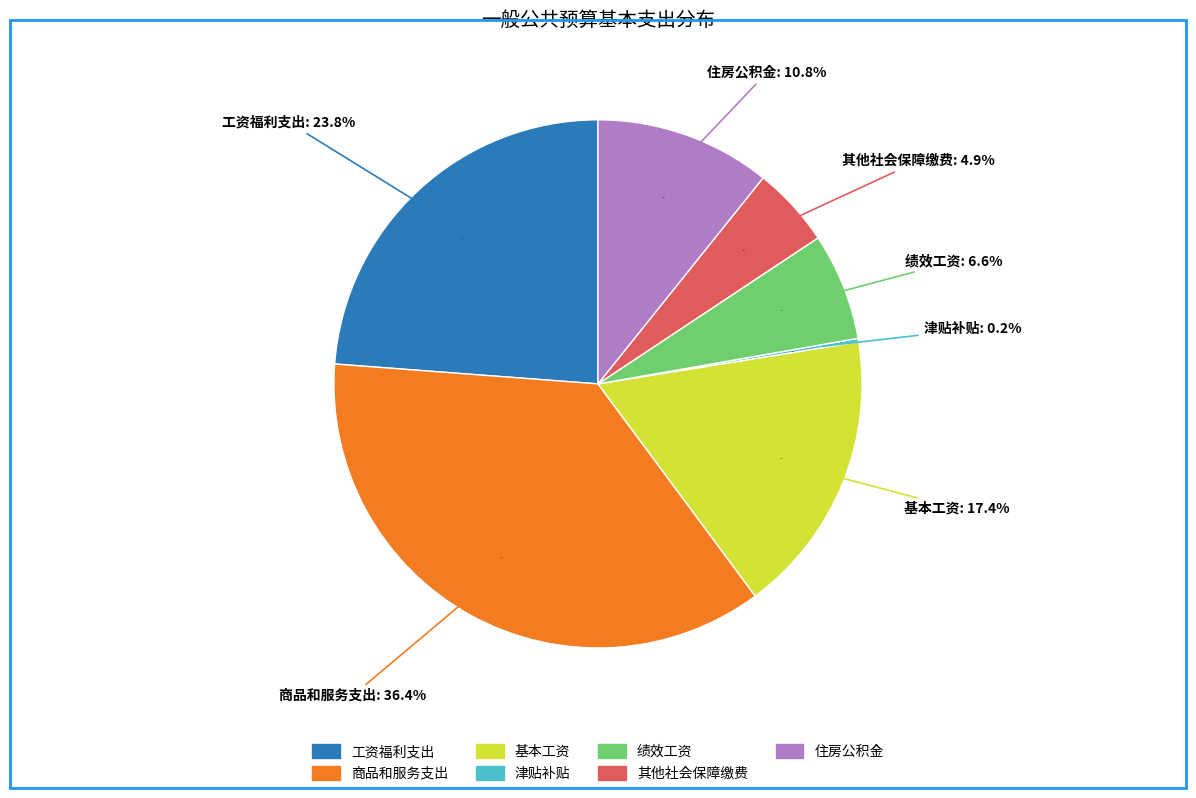

Count the number of slices in the pie.

7